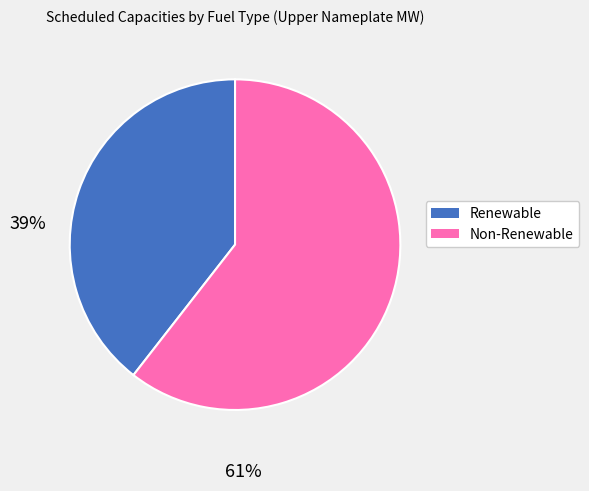

Does any single category account for the majority?

Yes